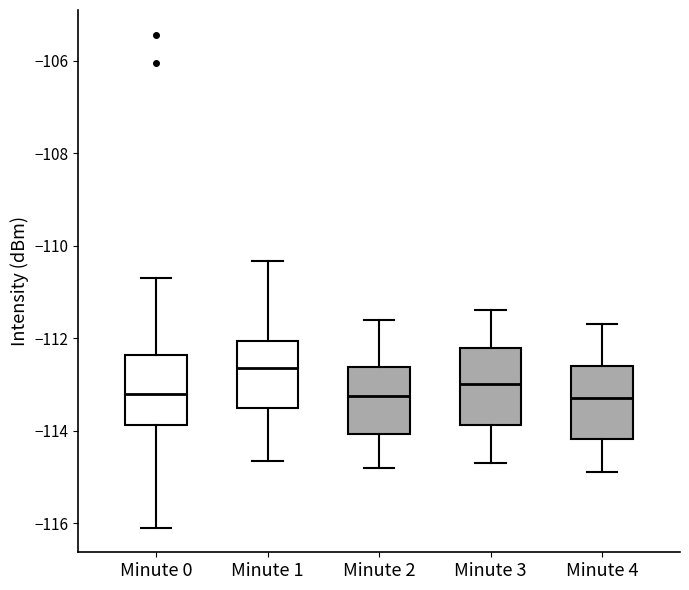

Reading left to right, transcribe this box plot: for each box, give where its median line is, the range the box spans, and where its two whiskers end, as read against the y-axis. The values are not printed on the chart, so give them approximately, as read against the axis.

Minute 0: median -113.2, box -113.8 to -112.4, whiskers -116.0 to -110.8
Minute 1: median -112.6, box -113.6 to -112.0, whiskers -114.6 to -110.4
Minute 2: median -113.2, box -114.0 to -112.6, whiskers -114.8 to -111.6
Minute 3: median -113.0, box -113.8 to -112.2, whiskers -114.6 to -111.4
Minute 4: median -113.2, box -114.2 to -112.6, whiskers -114.8 to -111.6